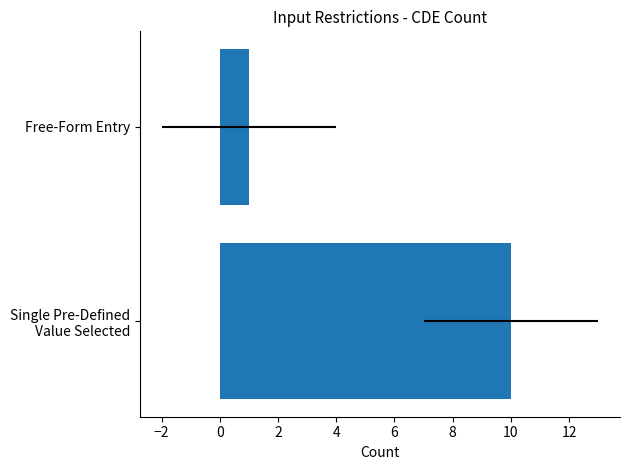

What is the sum of all values?

11